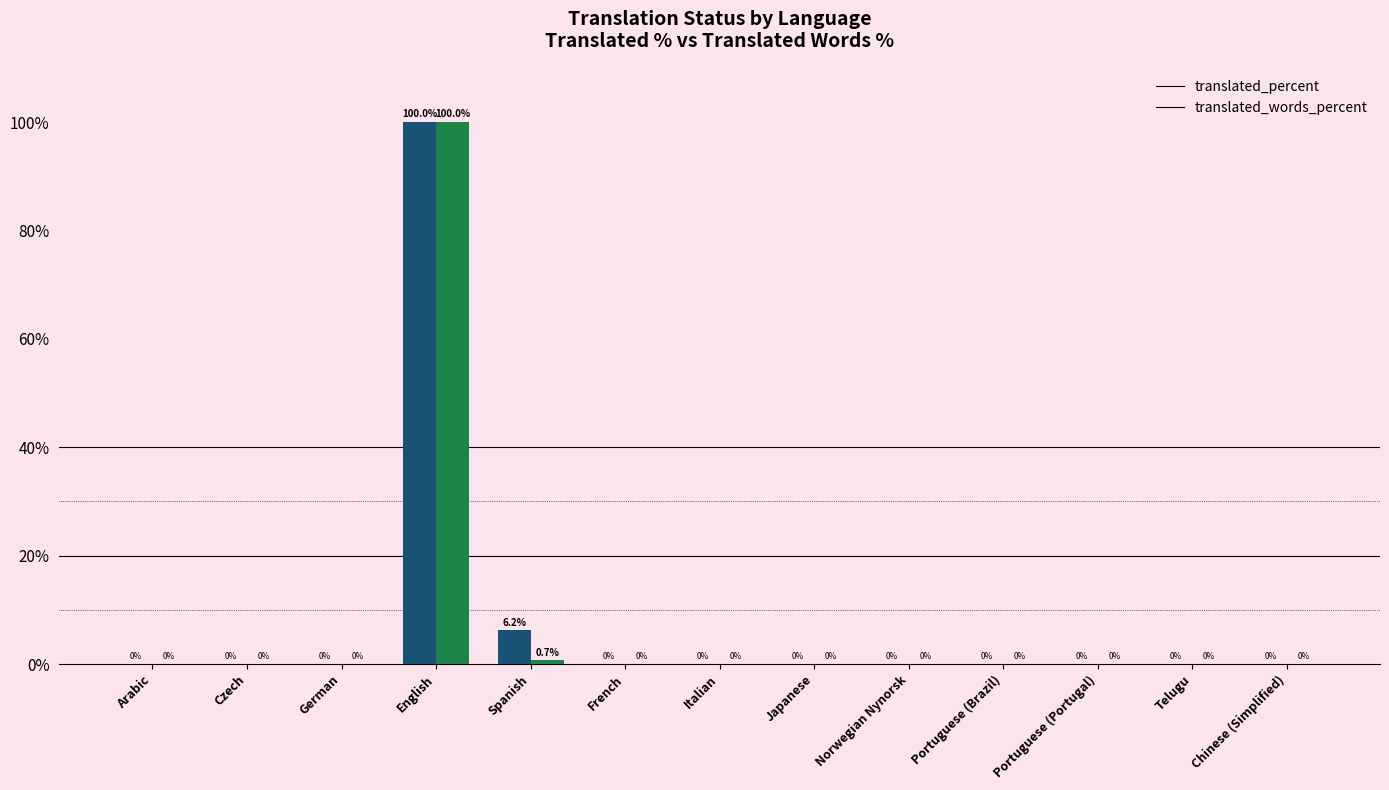

What is the average value of the translated_percent series?

8.2